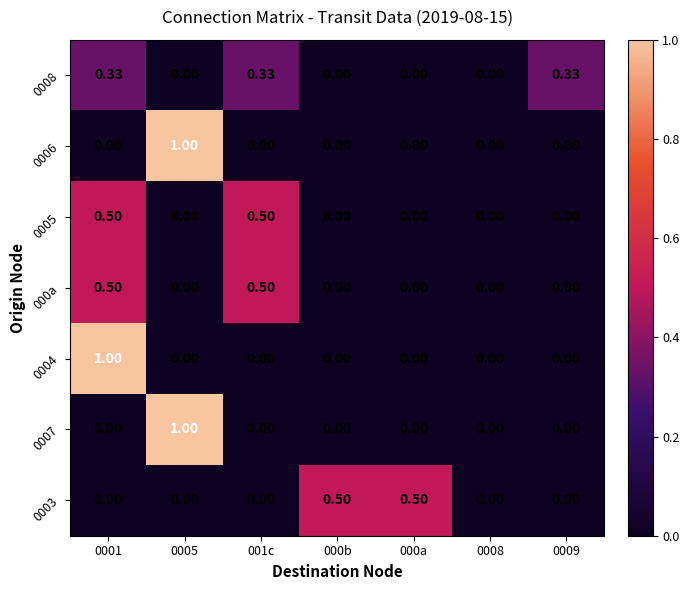

Is the value of 0005 at 001c greater than the value of 0003 at 0005?

Yes